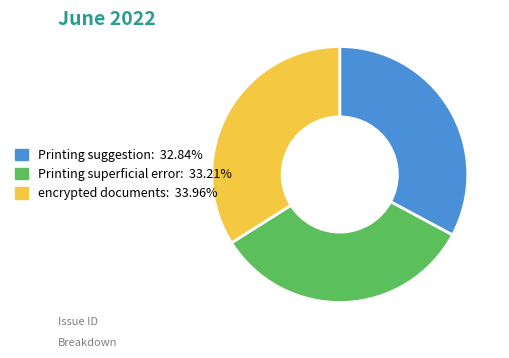

Does Printing superficial error account for over 50% of the chart?

No